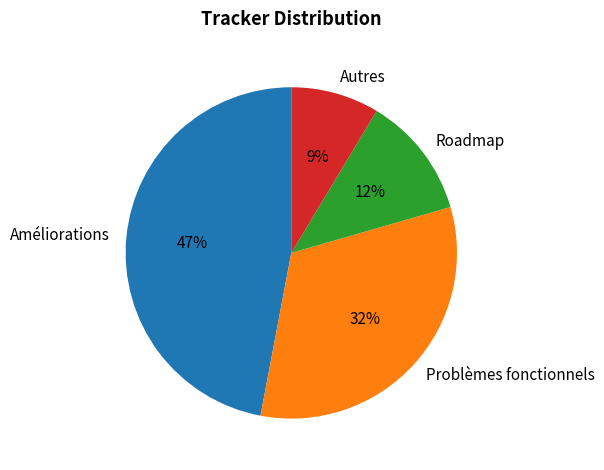

Is the sum of Autres and Améliorations greater than half?

Yes